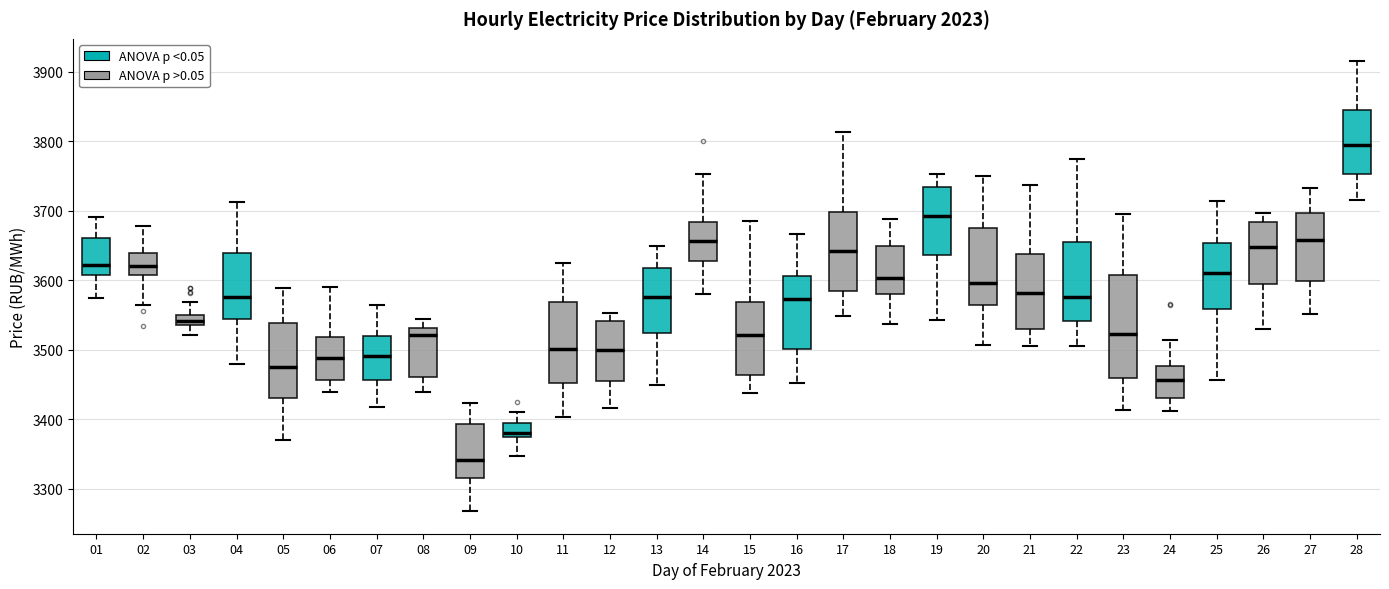

Where does the median line of the box at x = 22 sit on the y-axis? The values are not printed on the chart, so give them approximately, as read against the axis.

3580